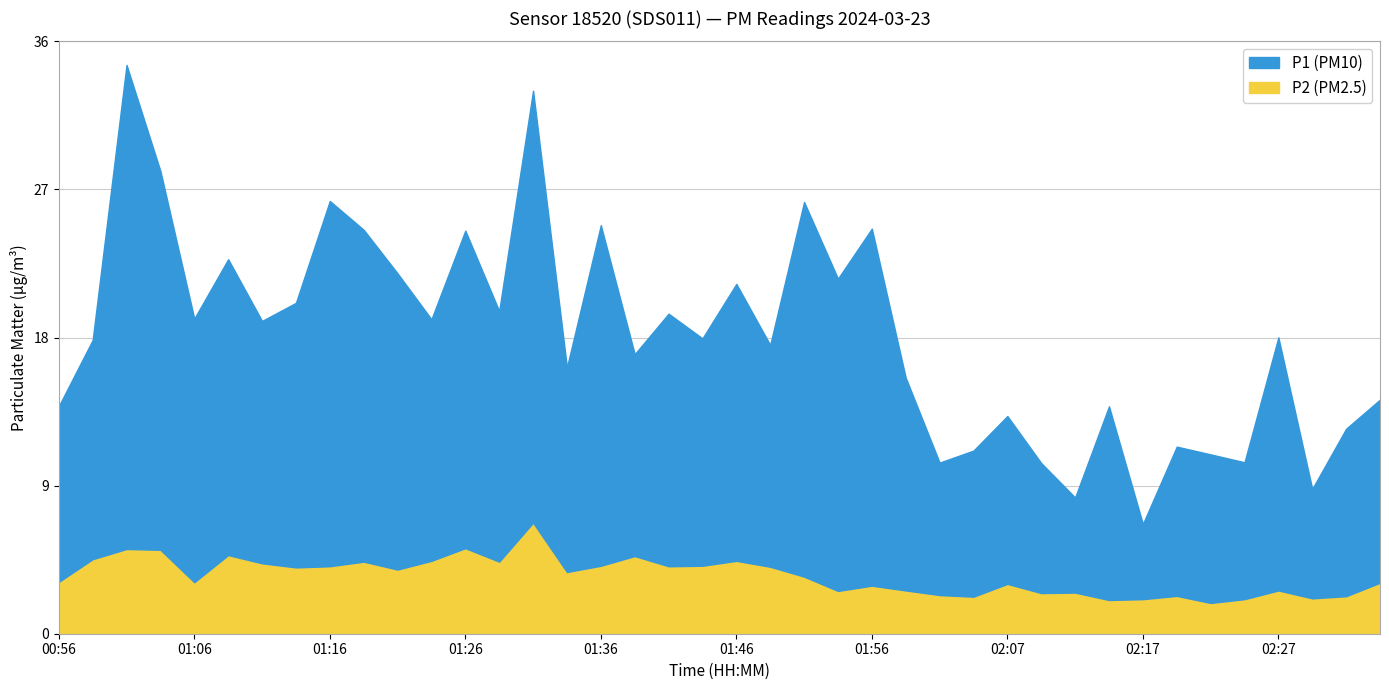

How many interior local valleys does the P2 series have?

12